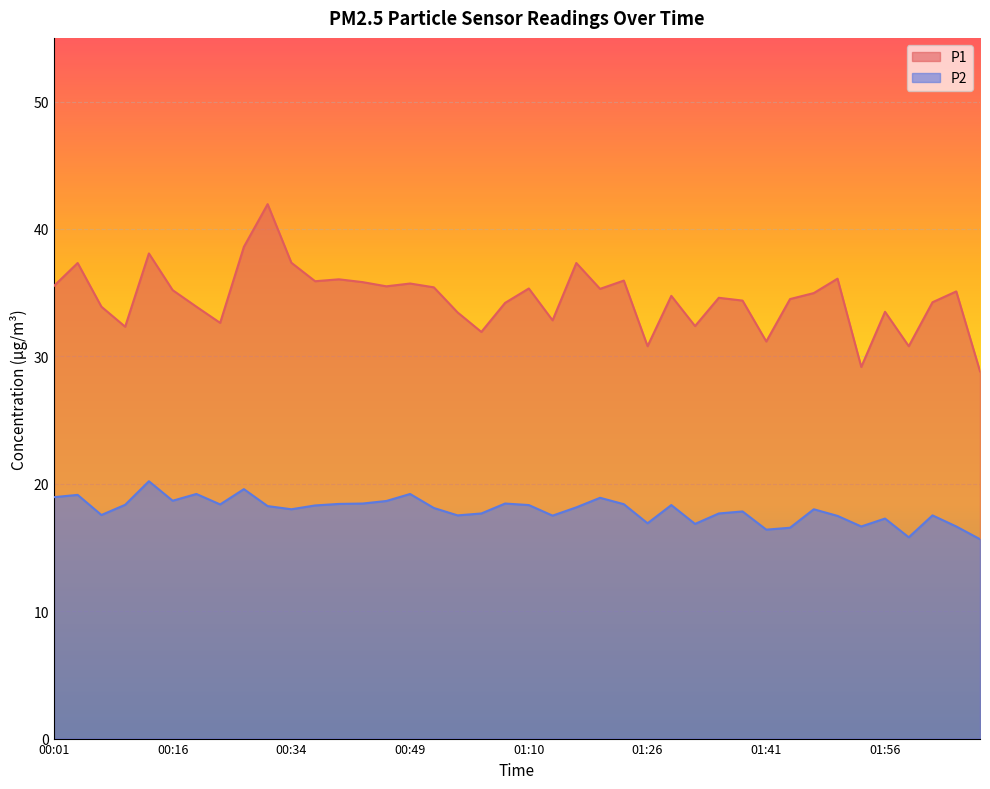

Which label corresponds to the largest value in the chart?

00:31